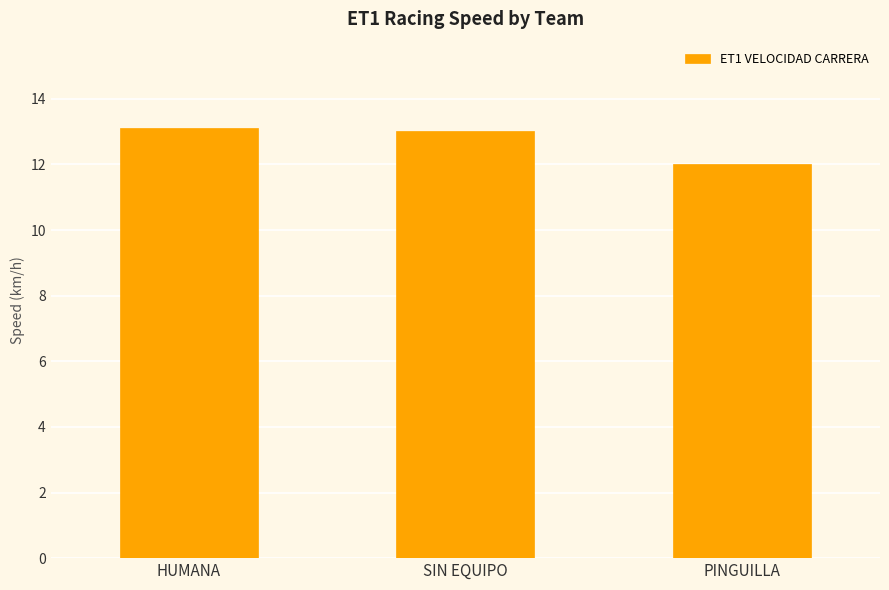

What position from the right is HUMANA?

3